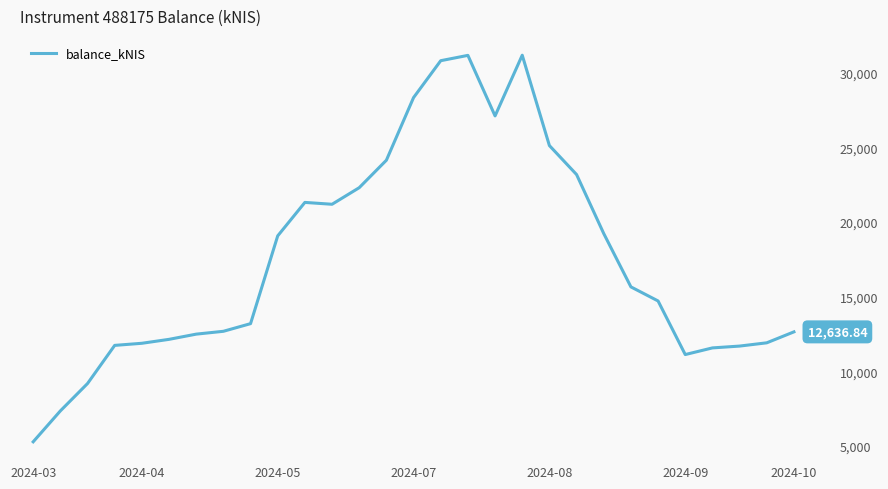

Where is the data nearest to the value 18222?

2024-05